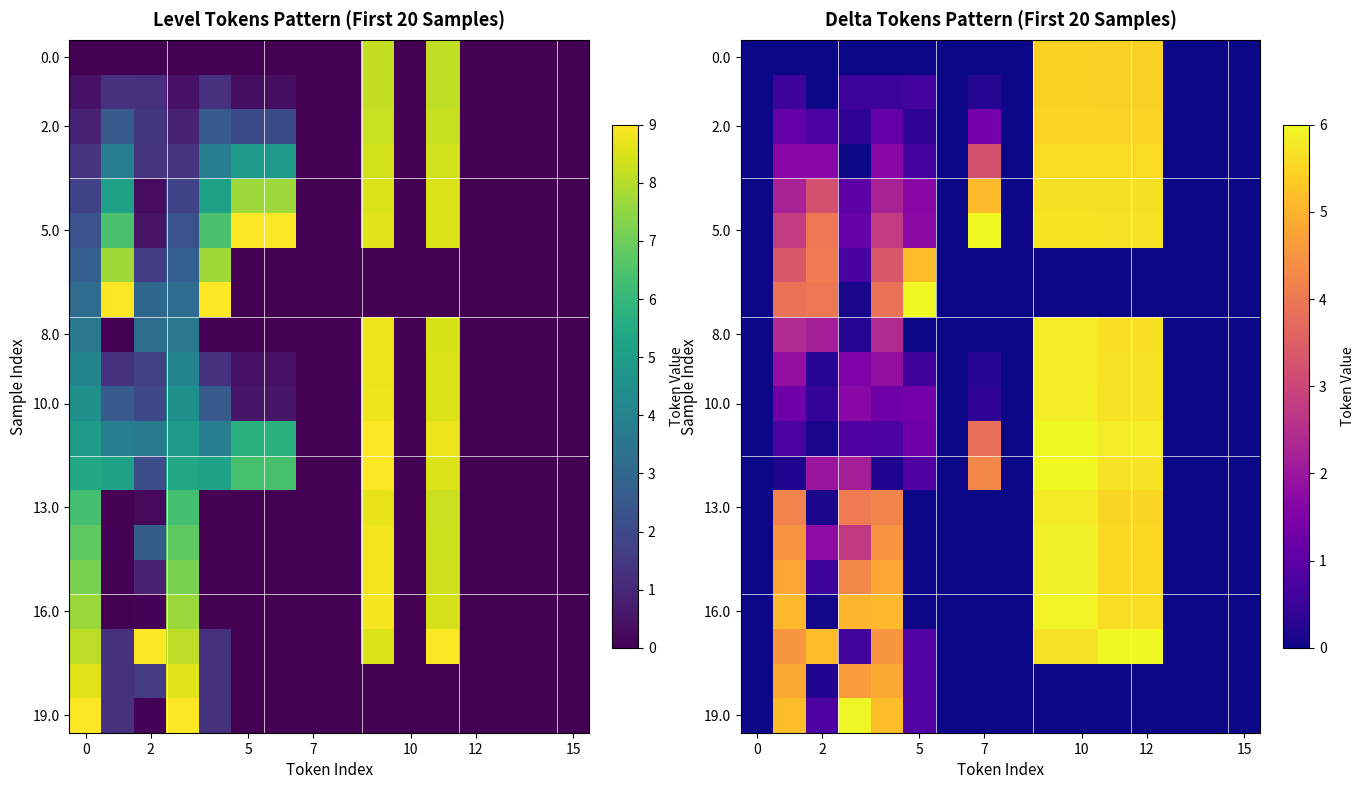

True or false: 8.0 has a value of 9.5 at 12.

False